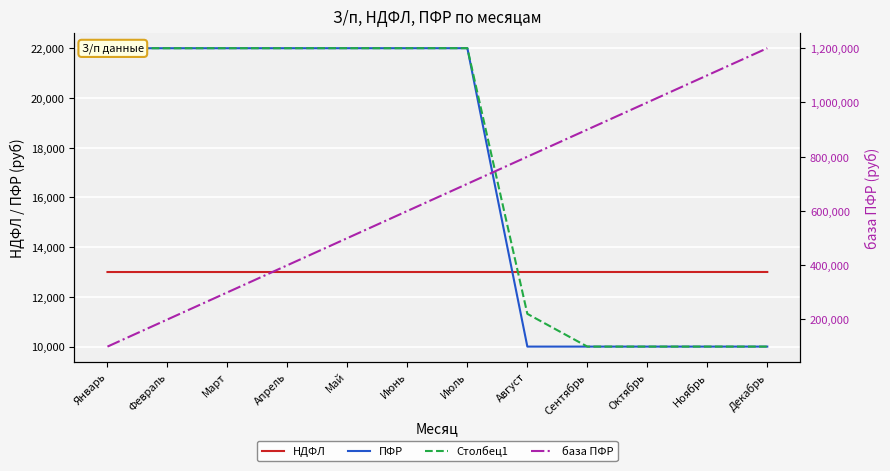

Is it true that НДФЛ equals 4709.1 at Август?

False